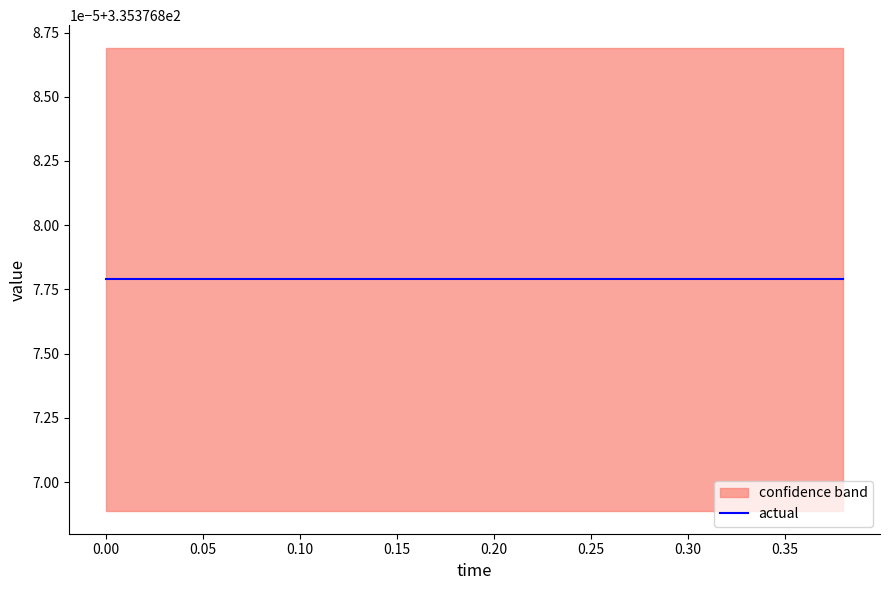

Which series has the largest total across all categories?

actual